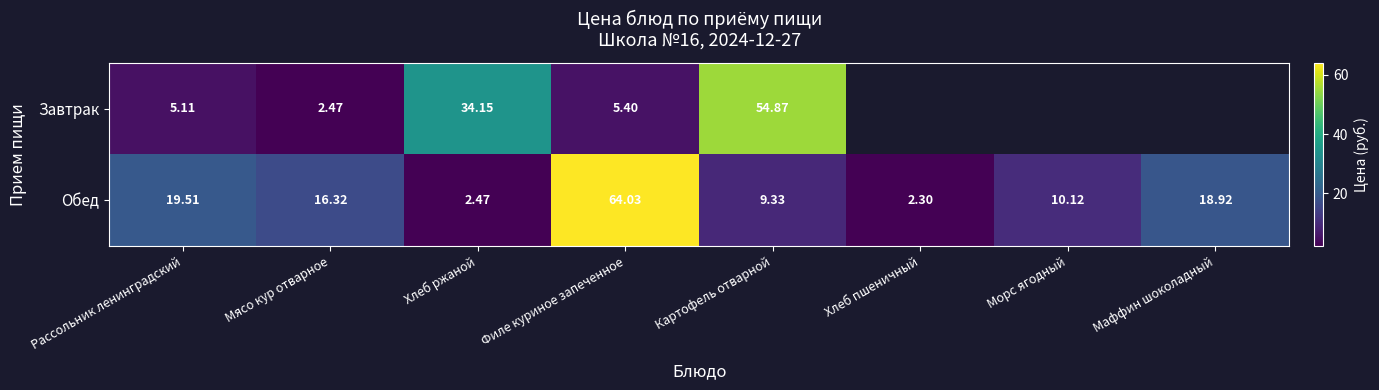

Which category has the highest value in the Обед series?

Филе куриное запеченное